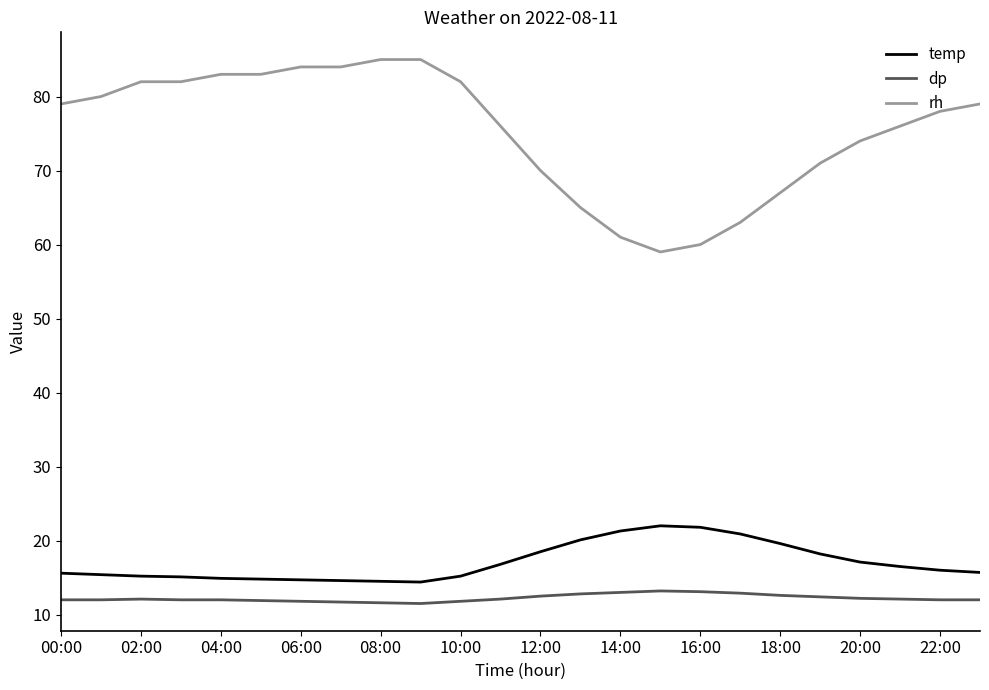

What is the difference between the maximum and minimum values in the rh series?

26.0